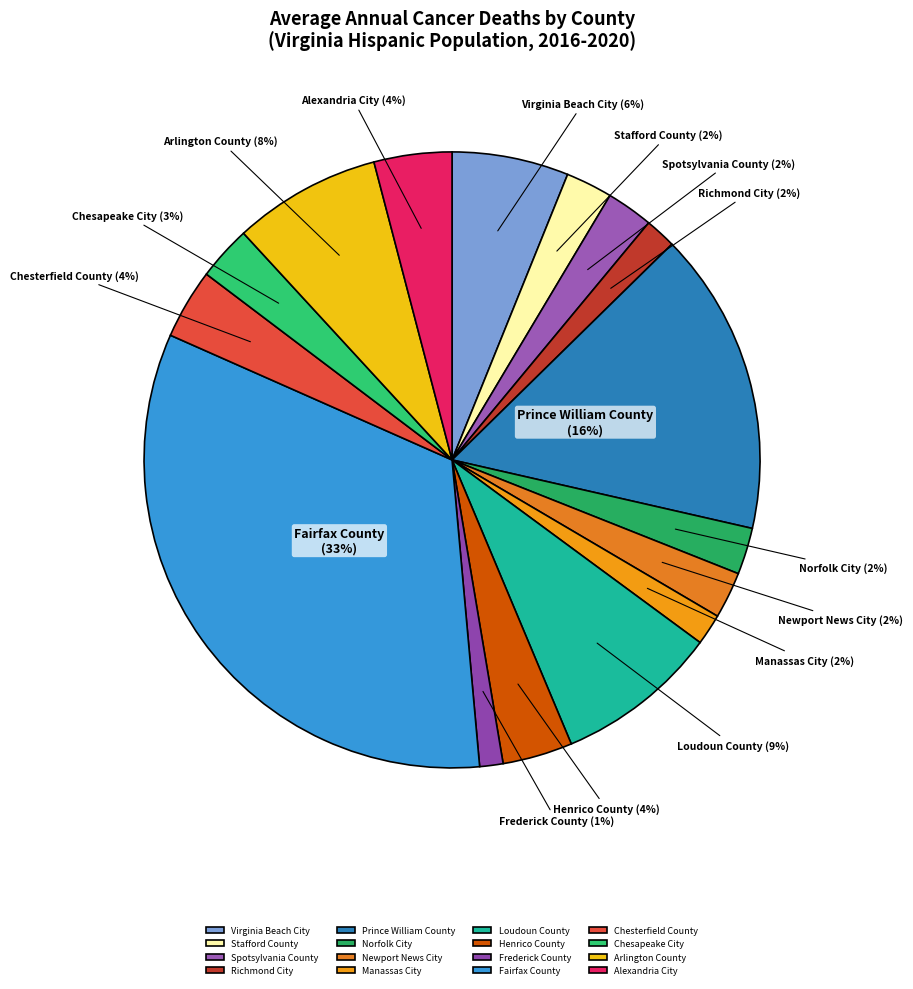

To the nearest percent, what is the average slice percentage?

6%